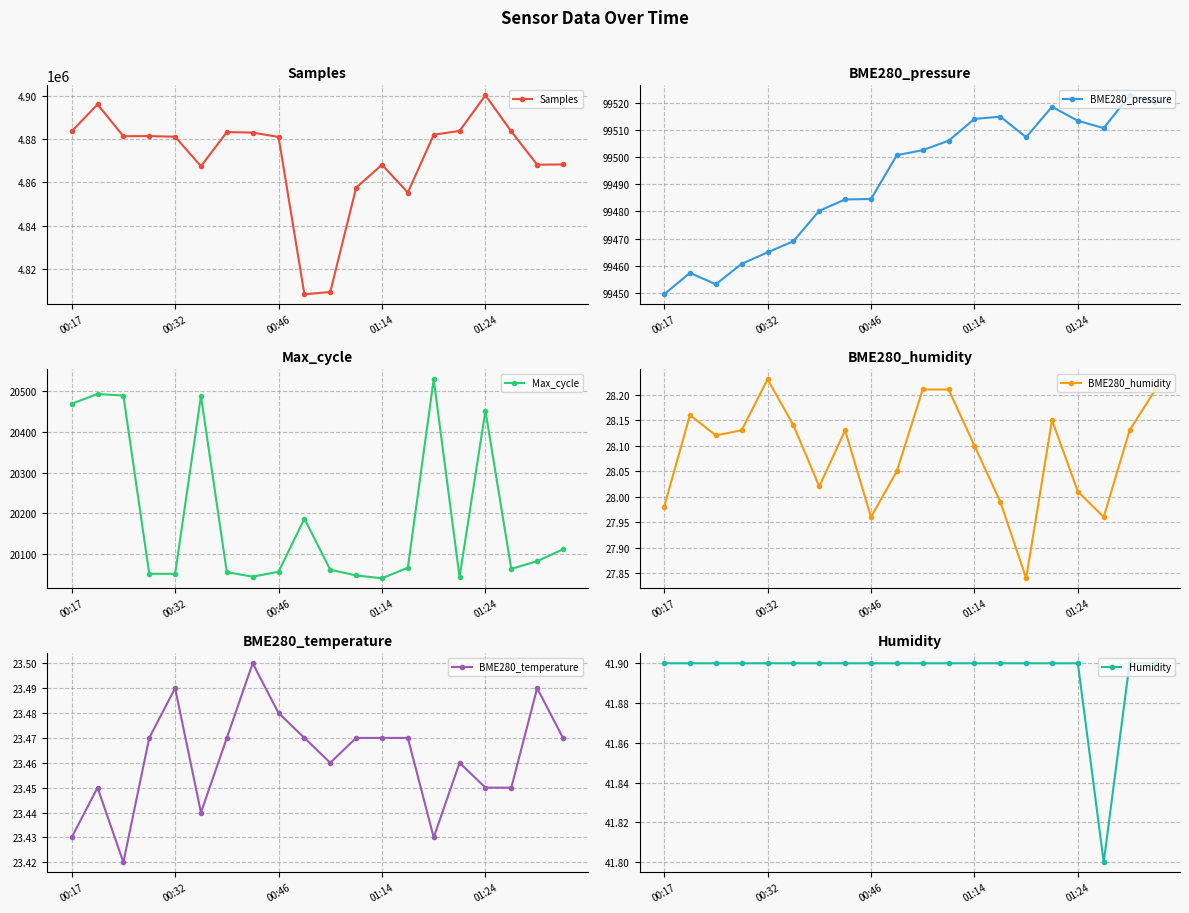

What is the value of the Humidity point at the 9th from the left?

41.9